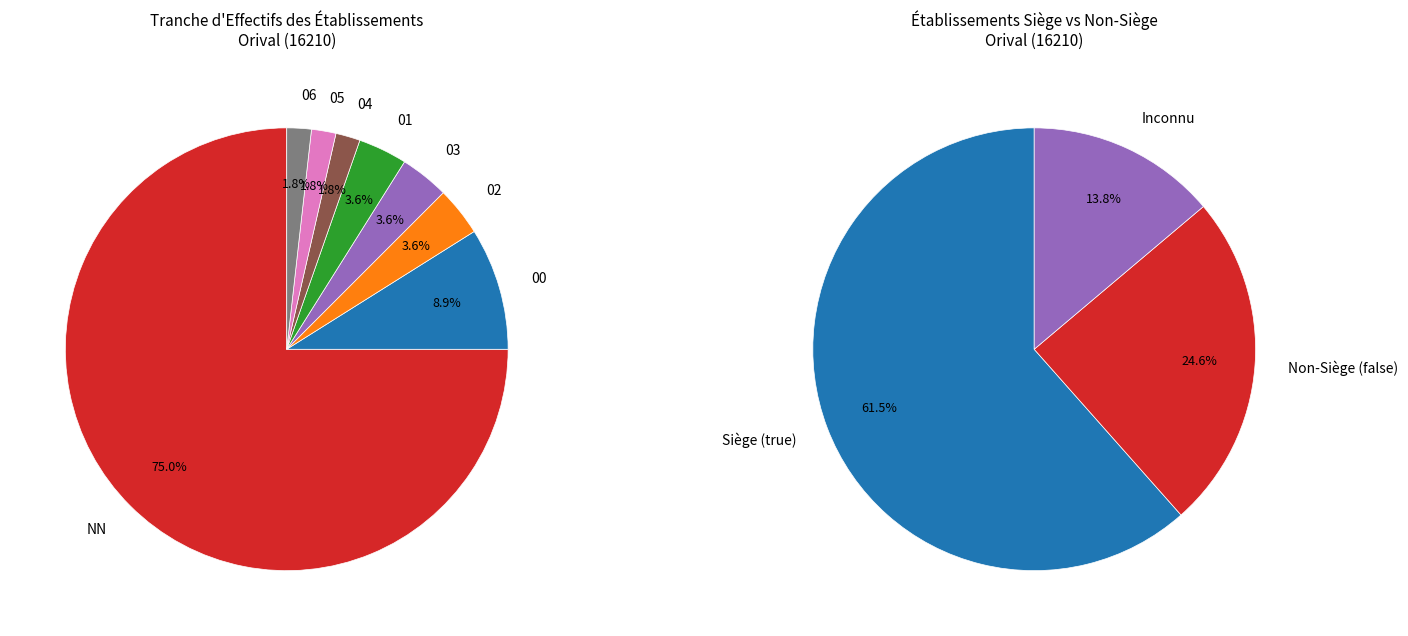

The NN slice represents 75% of the pie. True or false?

True